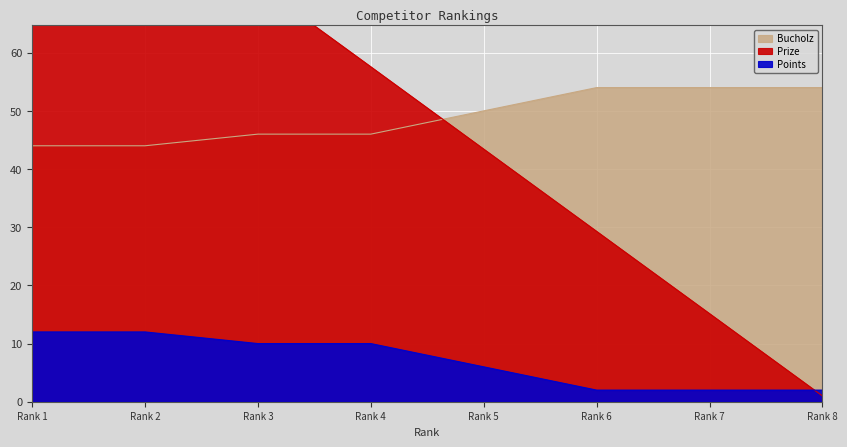

Which series has the widest spread of values?

Prize